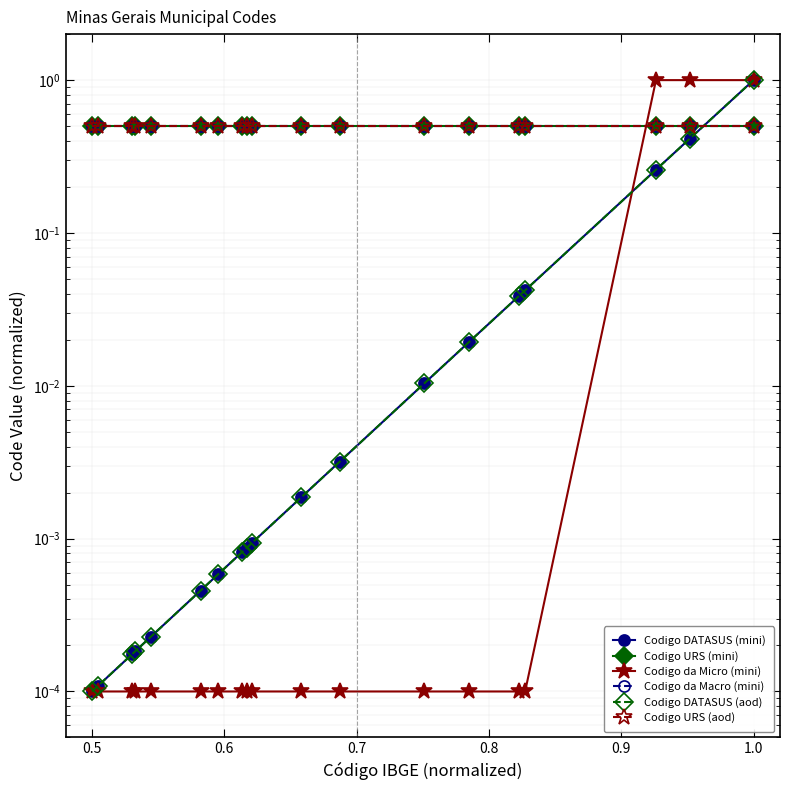

How many times do Codigo da Micro (mini) and Codigo URS (aod) cross each other?

1